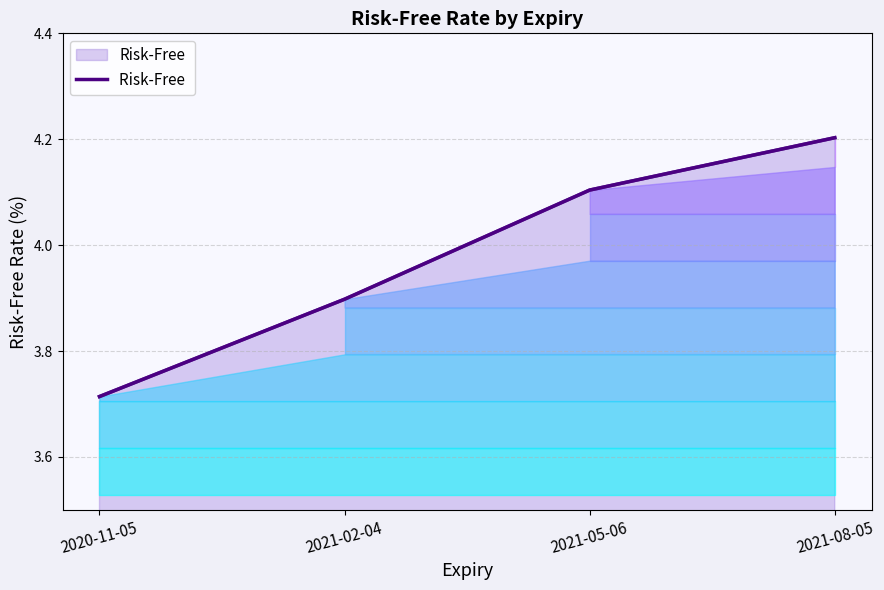

Where does the data first go above 4?

2021-05-06